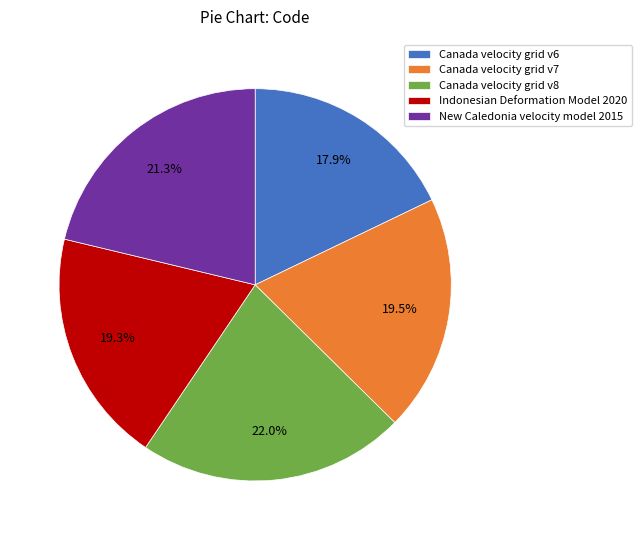

Is there a majority slice in this chart?

No